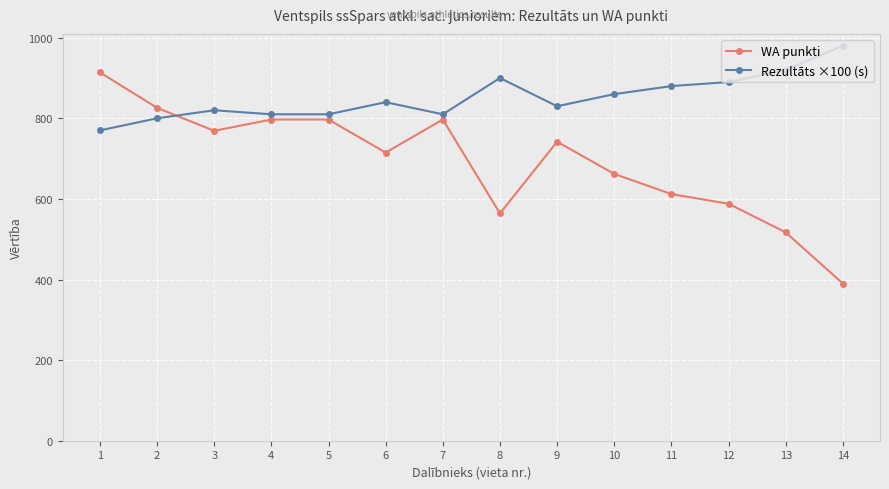

What is the sum of all Rezultāts ×100 (s) values?

11920.0